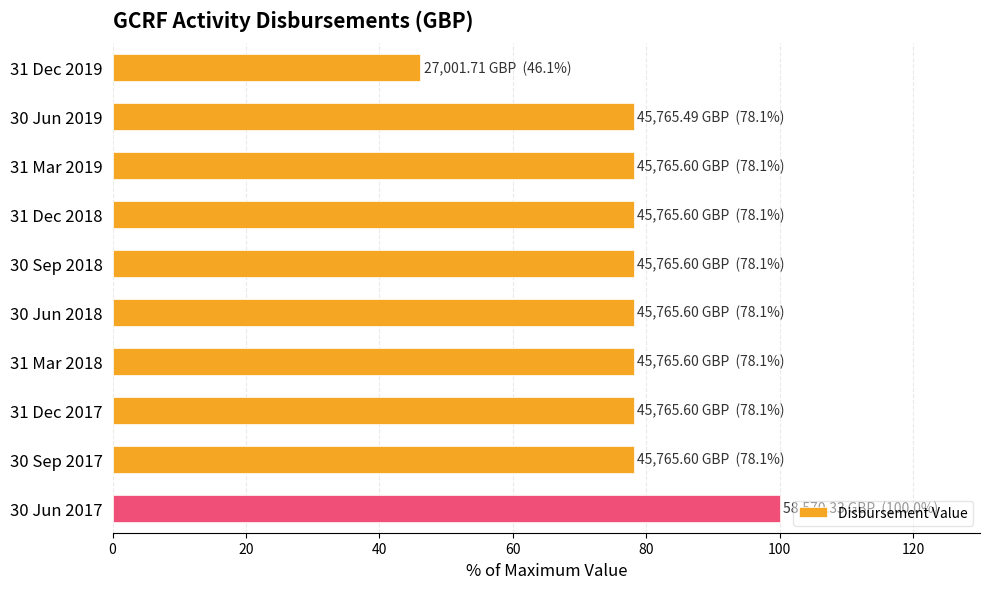

What position from the right is 30 Jun 2019?

2